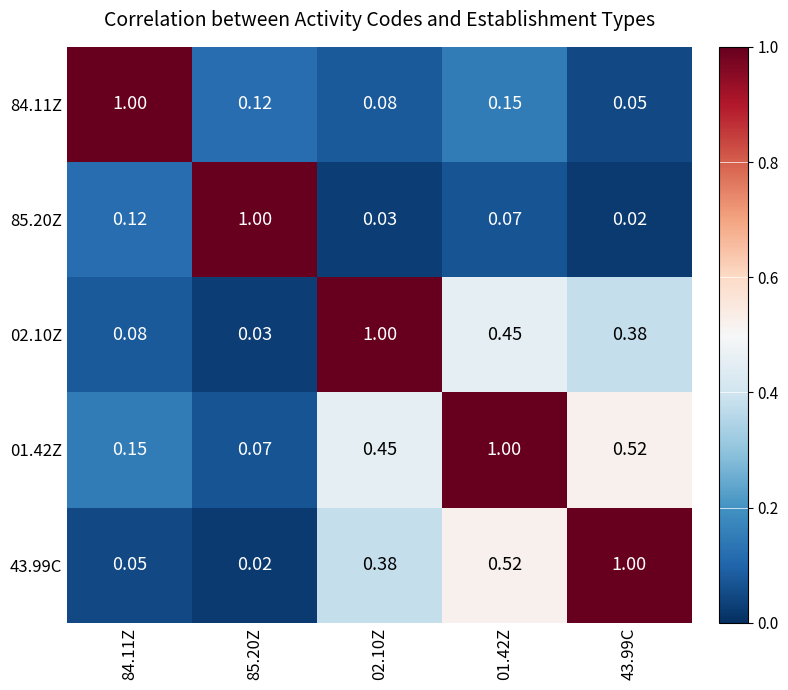

Is the value of 84.11Z at 84.11Z greater than the value of 01.42Z at 84.11Z?

Yes